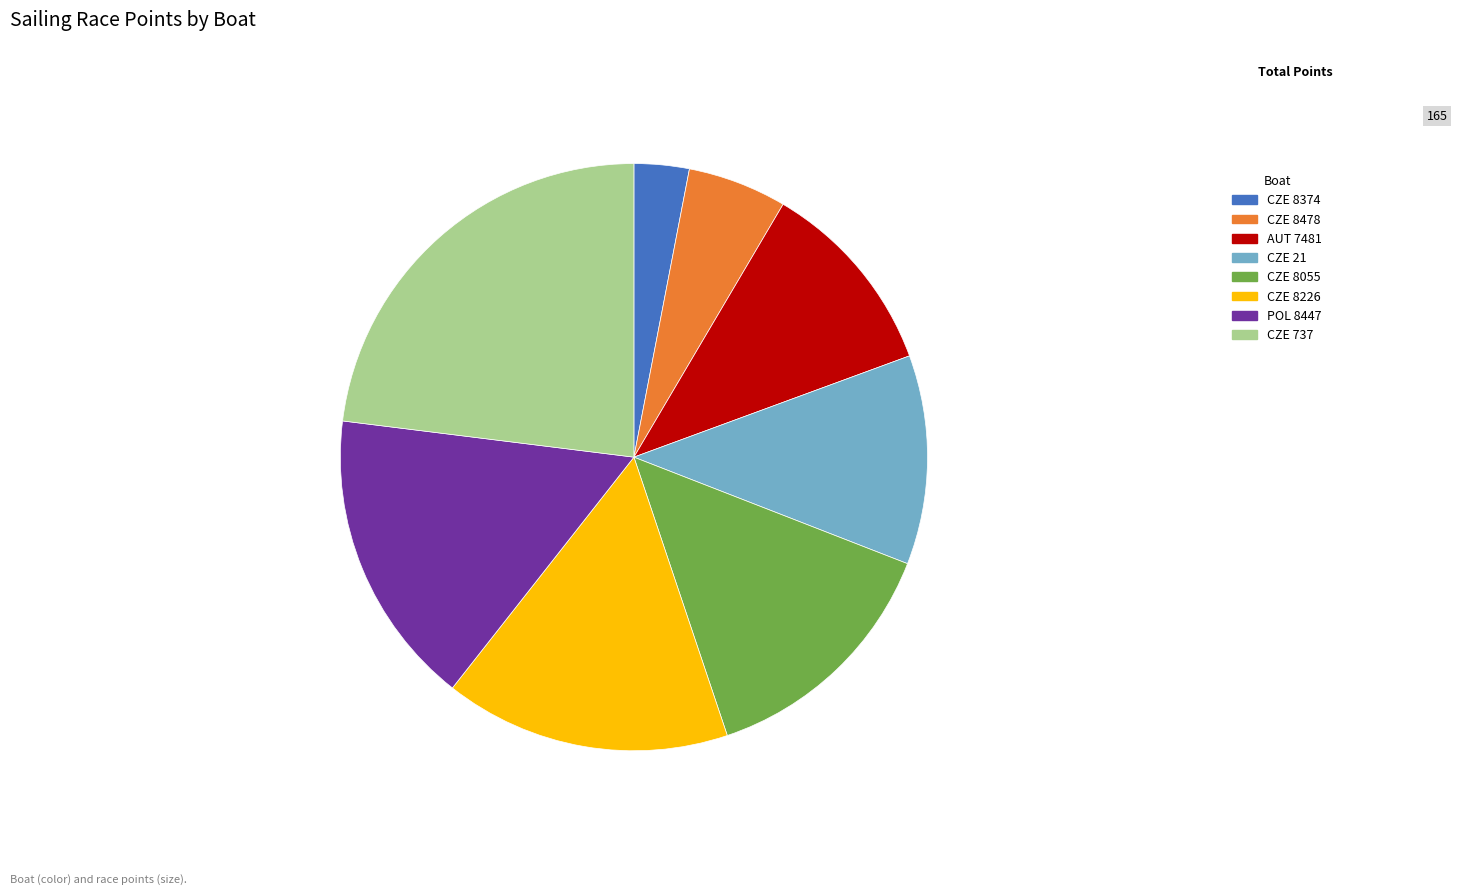

The POL 8447 slice represents 31% of the pie. True or false?

False